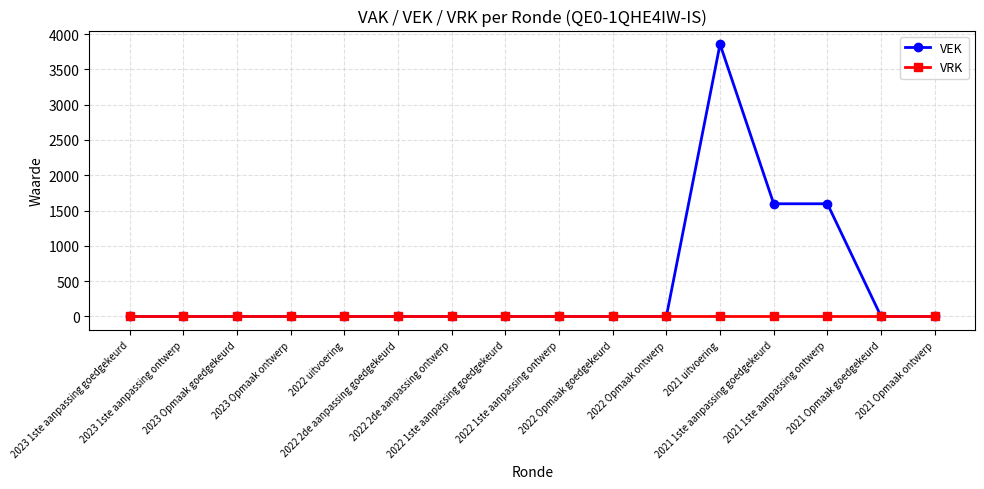

At which category does the chart reach its peak across all series?

2021 uitvoering